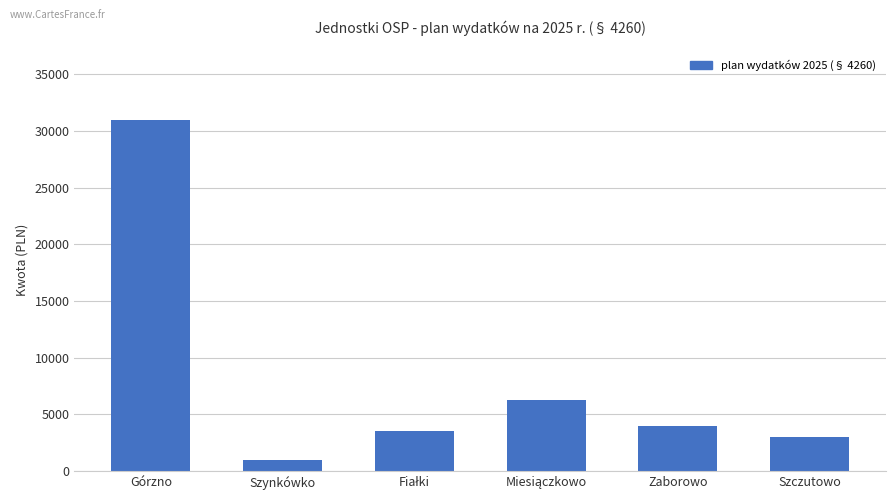

How many values are below 4000?

3